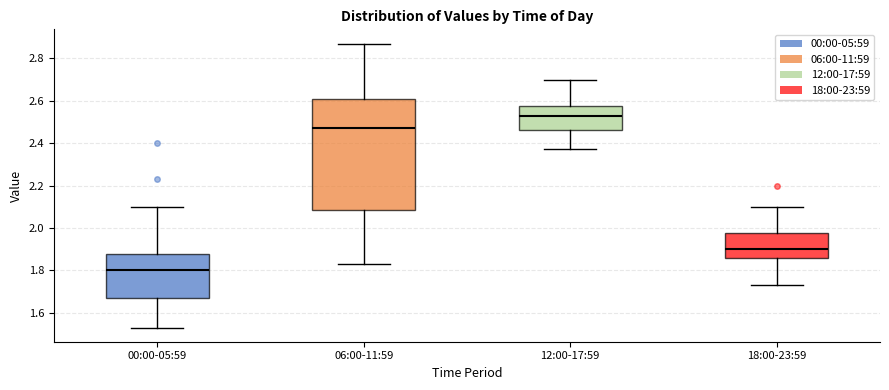

Comparing the boxes themselves (not the whiskers), which one is the tallest?

06:00-11:59